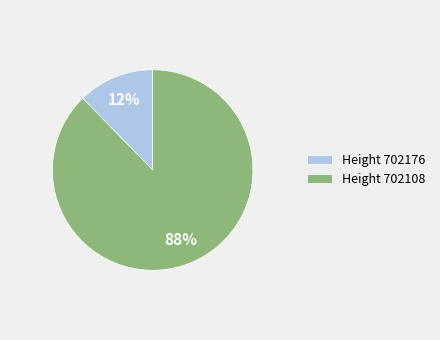

Does Height 702108 represent more than half of the total?

Yes